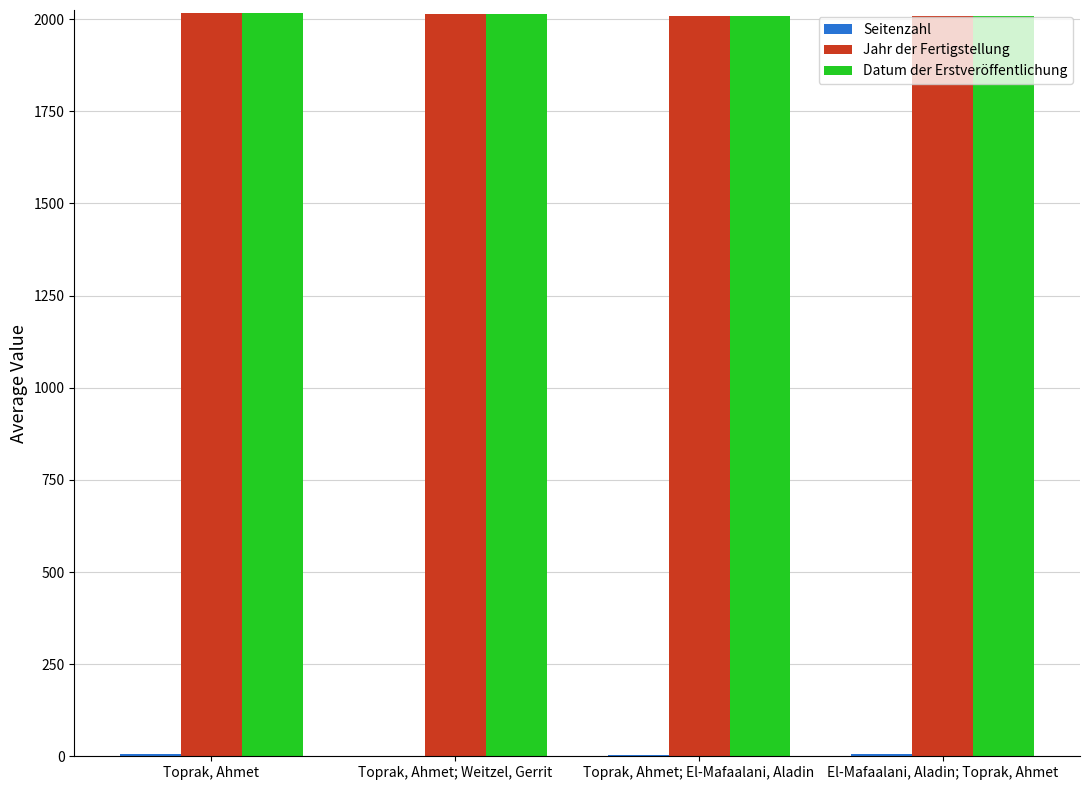

Is it true that Datum der Erstveröffentlichung equals 2018 at Toprak, Ahmet?

True